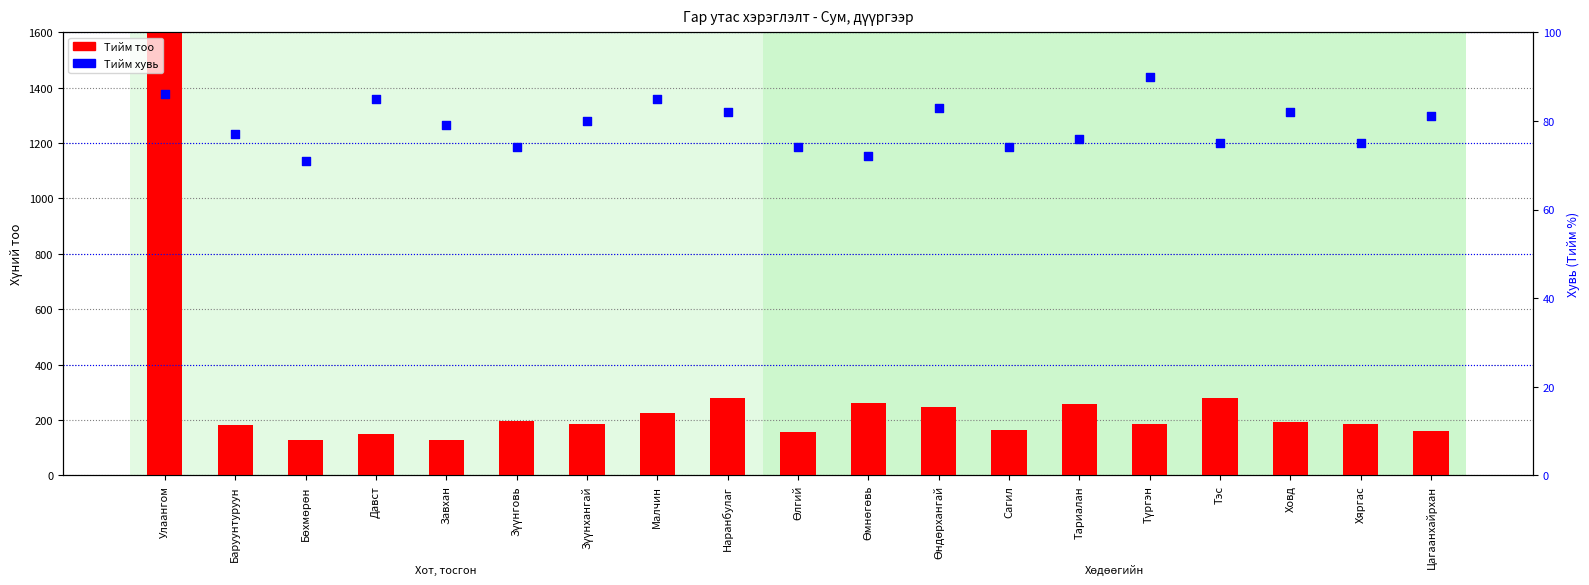

At which category is the sum across all series the highest?

Улаангом